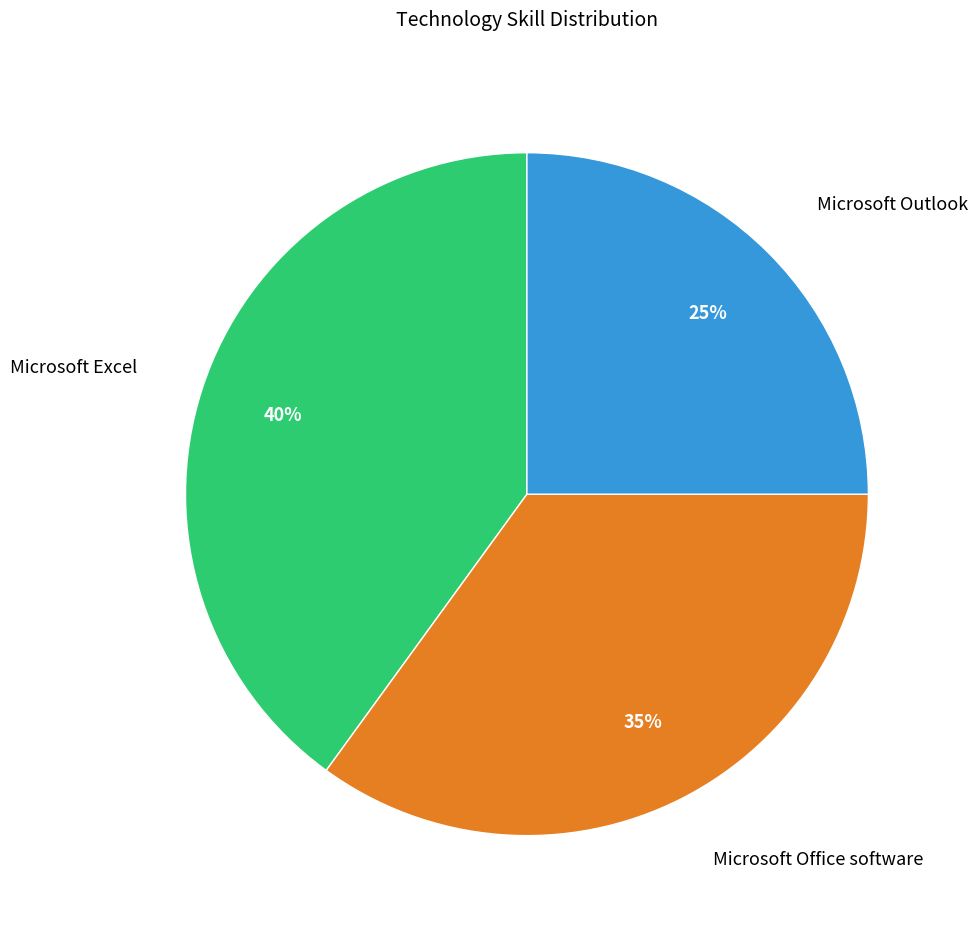

To the nearest percent, what percentage of the pie is Microsoft Outlook?

25%